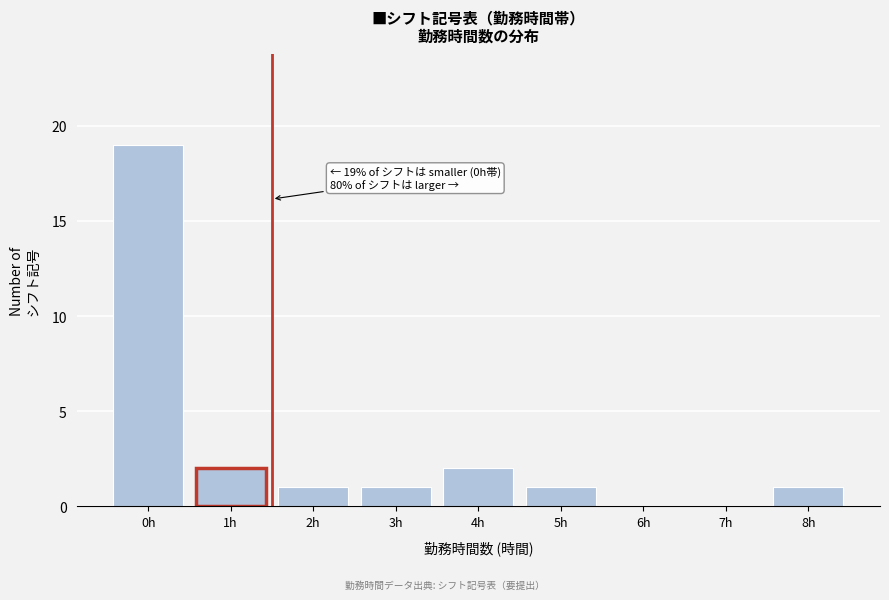

Reading left to right, list all the values displayed in this chart.

0h=19	1h=2	2h=1	3h=1	4h=2	5h=1	6h=0	7h=0	8h=1